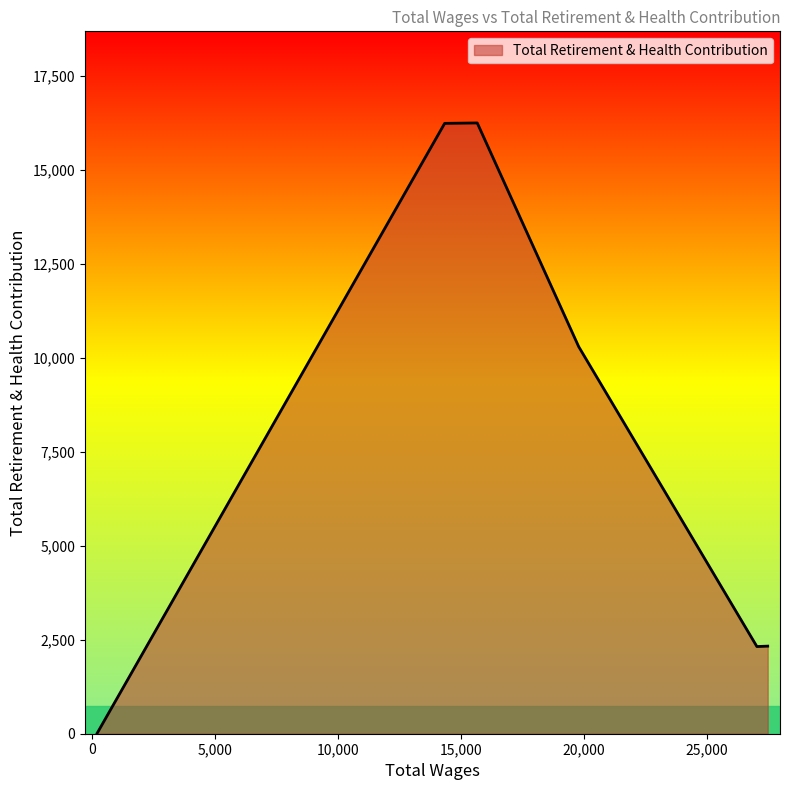

What is the change in value from 27472.0 to 203.0?

-2314